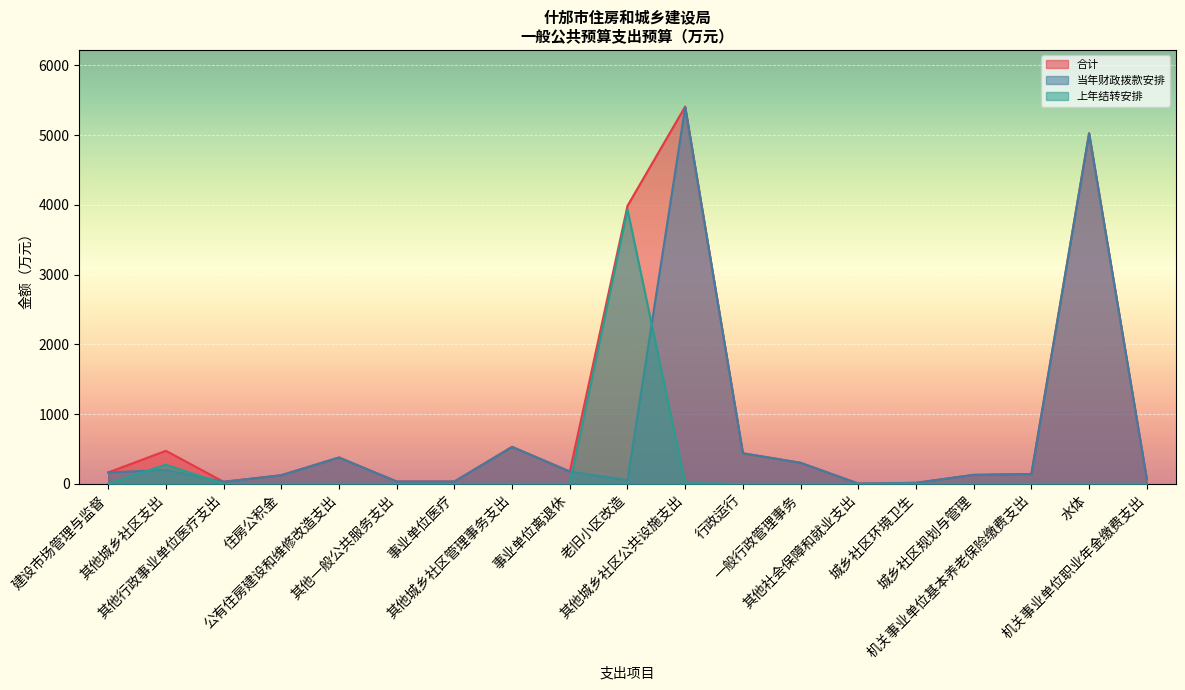

Is the value of 合计 at 事业单位医疗 greater than the value of 当年财政拨款安排 at 其他城乡社区管理事务支出?

No